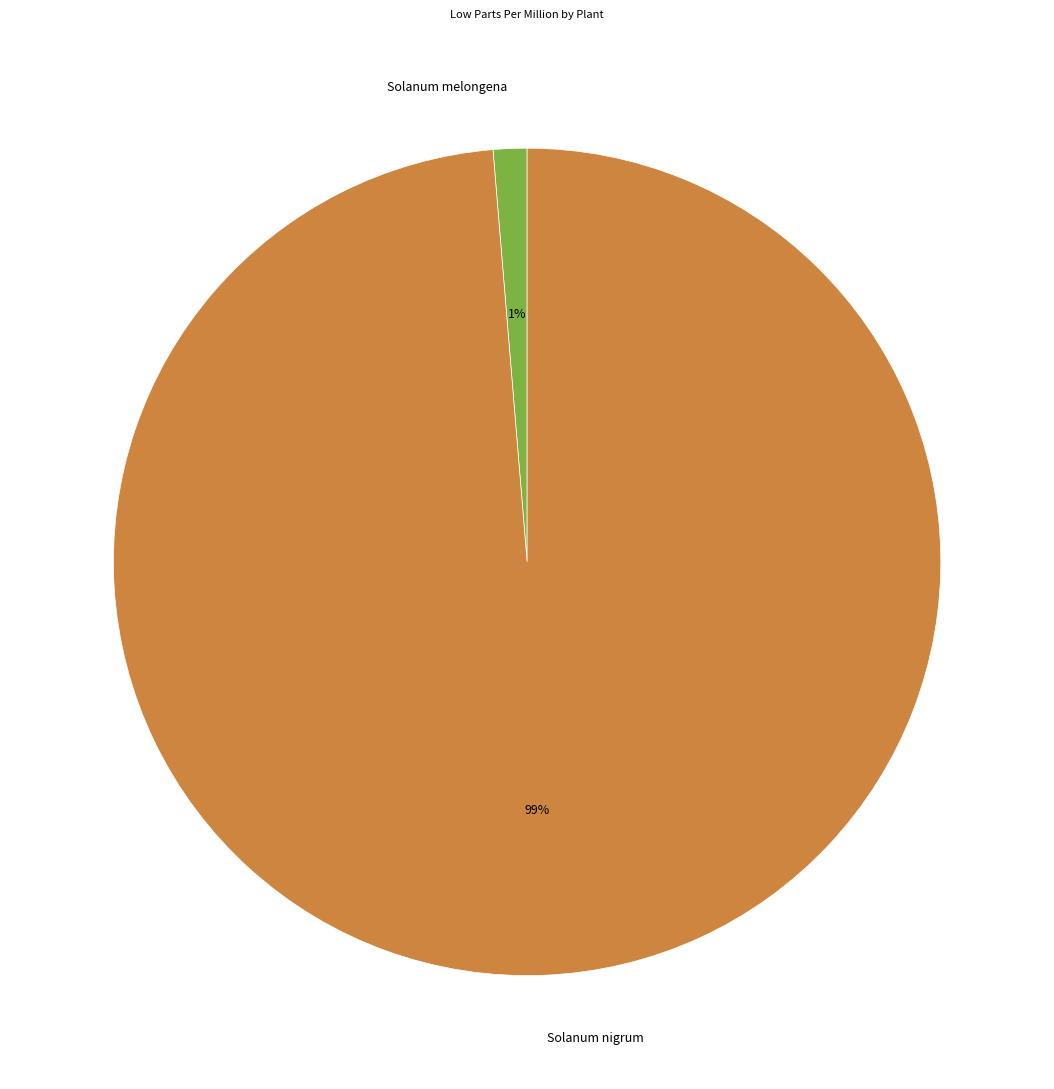

Count the number of slices in the pie.

2